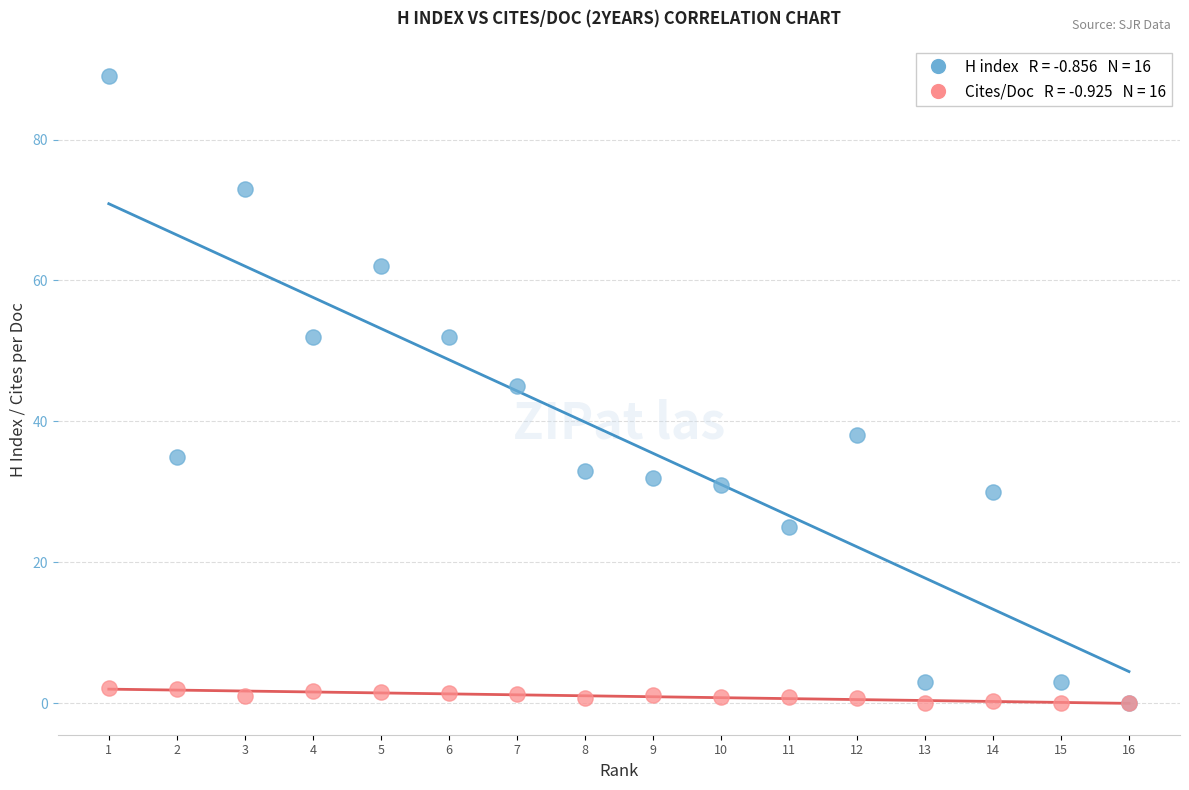

Across all series, what Y value is closest to 44?

45.0